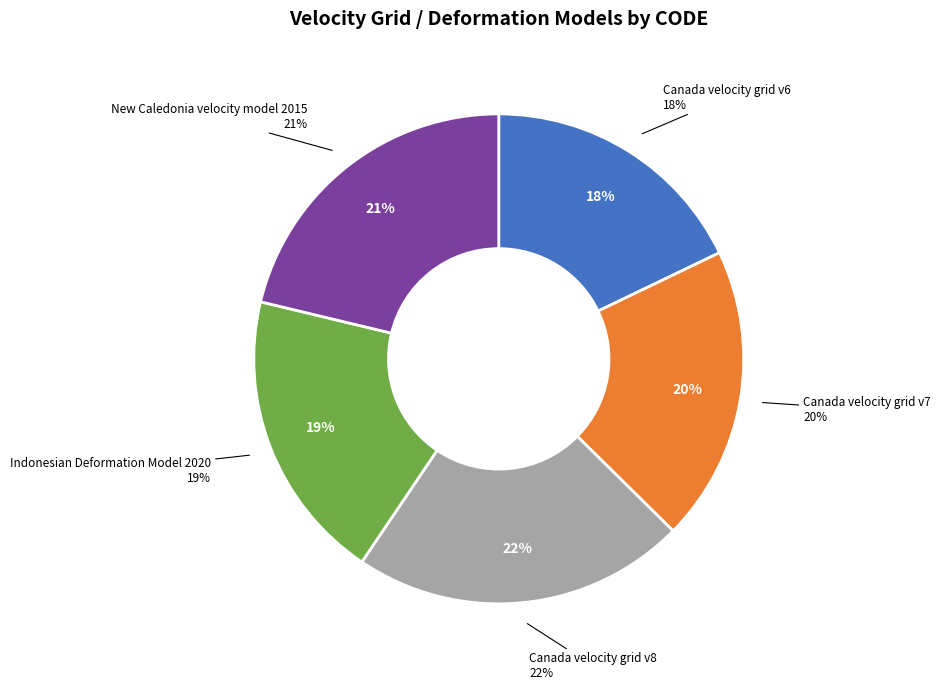

Combined, what portion of the pie is Indonesian Deformation Model 2020 and Canada velocity grid v7?

38.8%